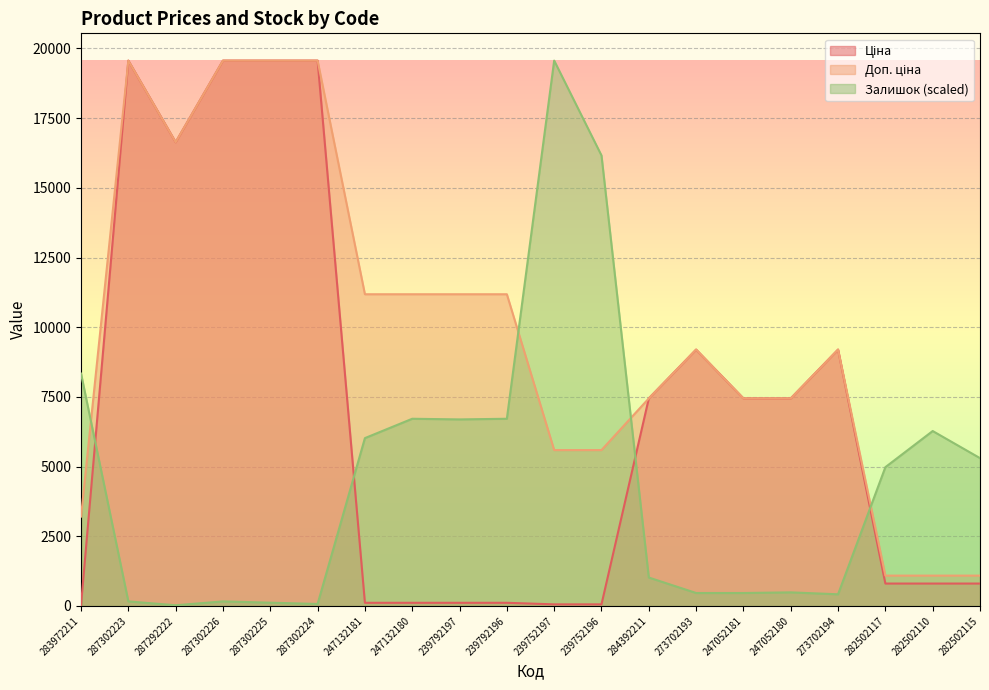

Is it true that Залишок equals 463.1 at 247052181?

True